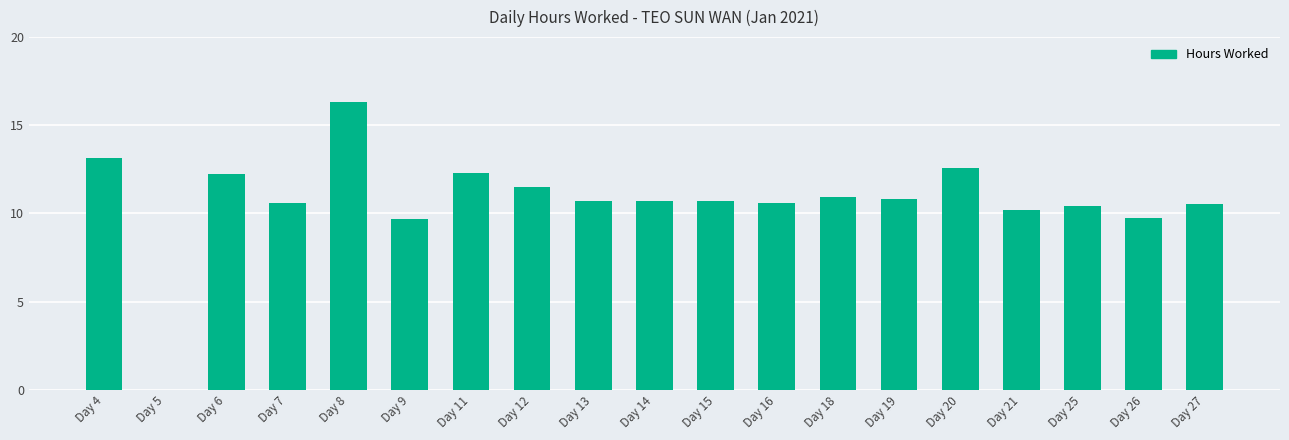

What is the sum of all values?

203.8